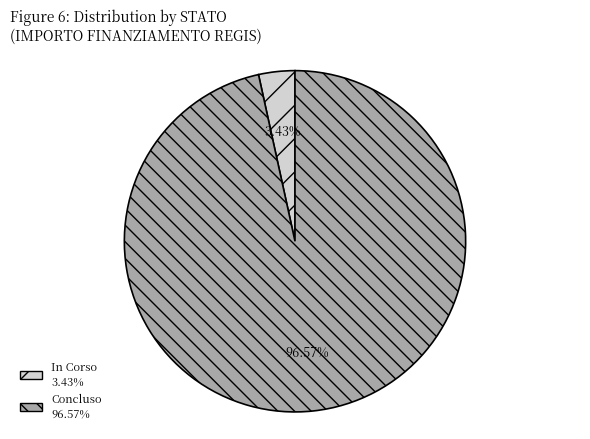

How many slices are in this pie chart?

2